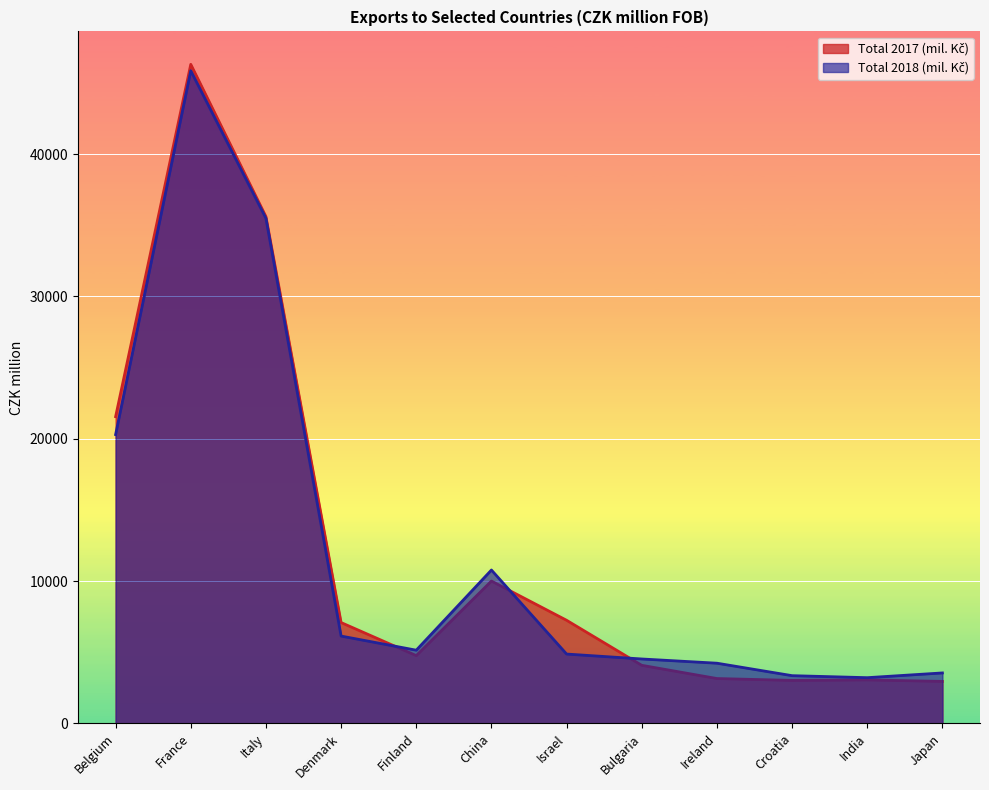

Which category has the lowest value across all series?

Japan